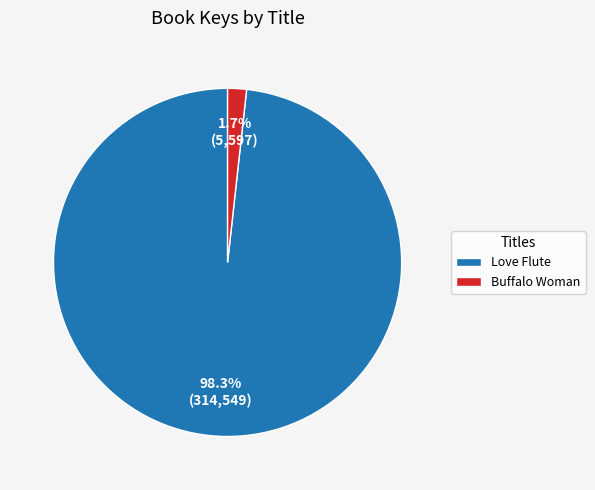

How many segments does this pie chart have?

2